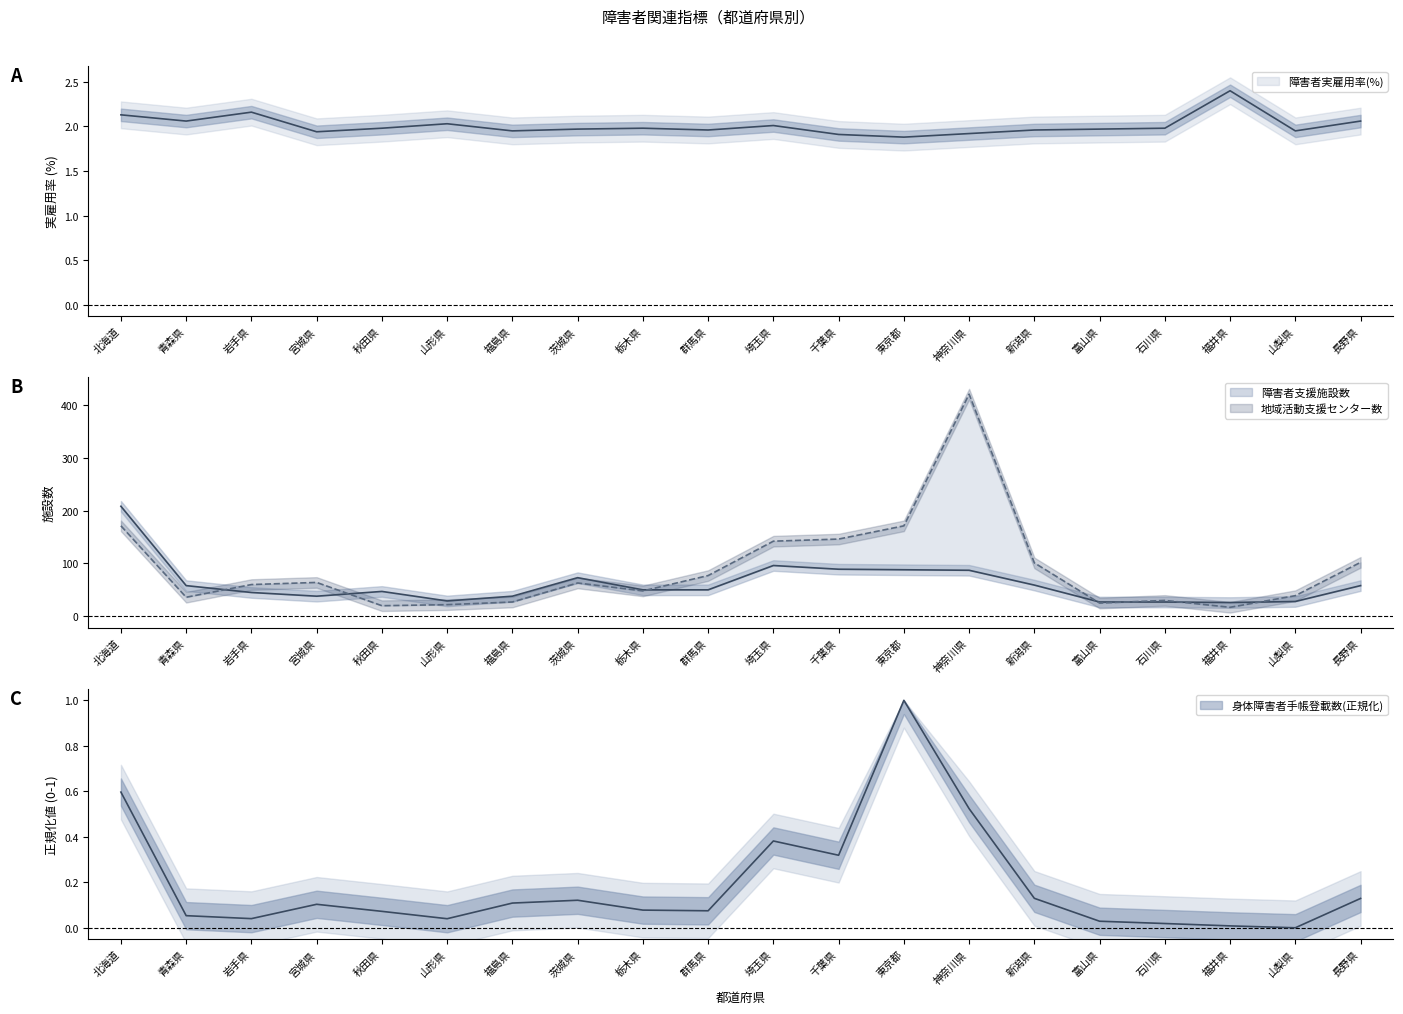

What is the difference between the maximum and minimum values in the 身体障害者手帳交付台帳登載数(万人) series?

1.0